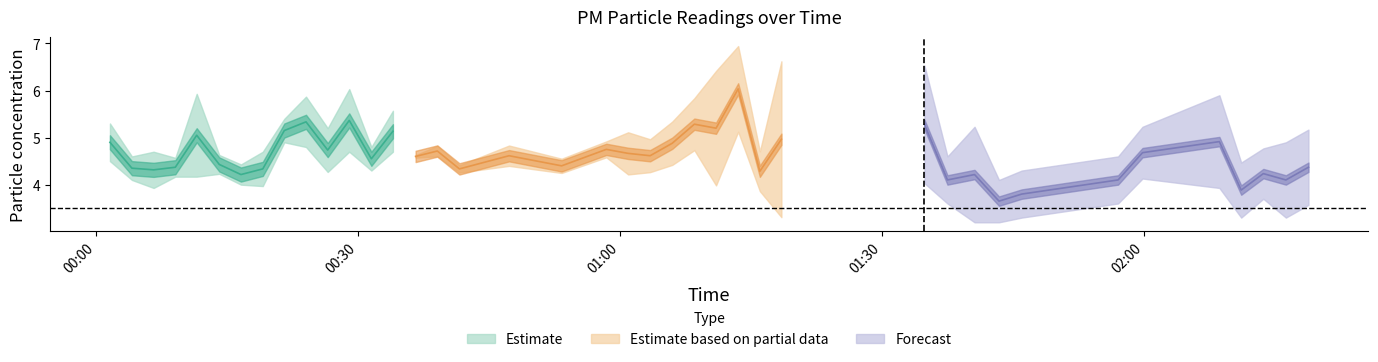

True or false: P2 and P1 intersect in this chart.

False